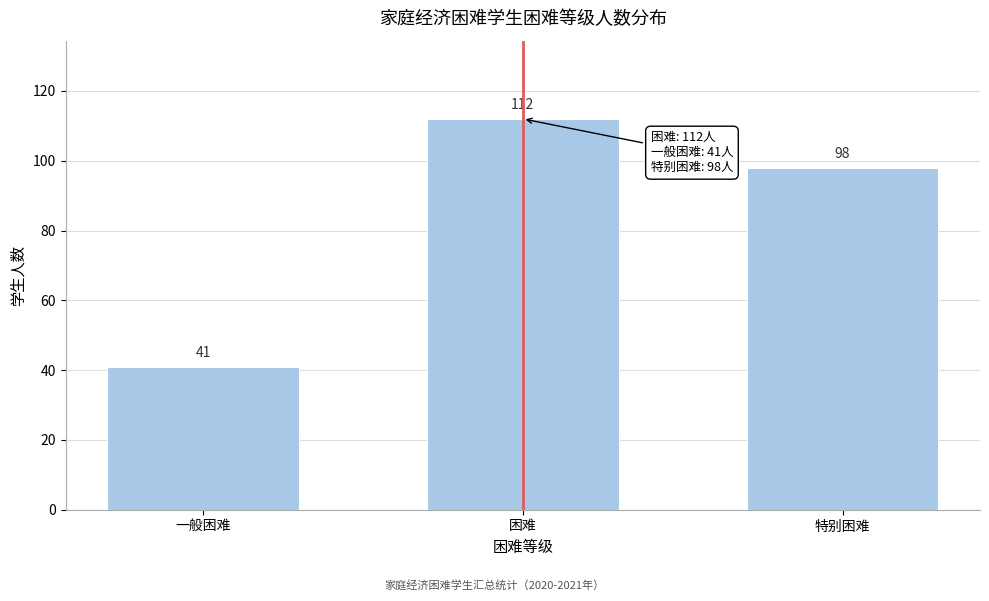

Reading left to right, list all the values displayed in this chart.

41	112	98